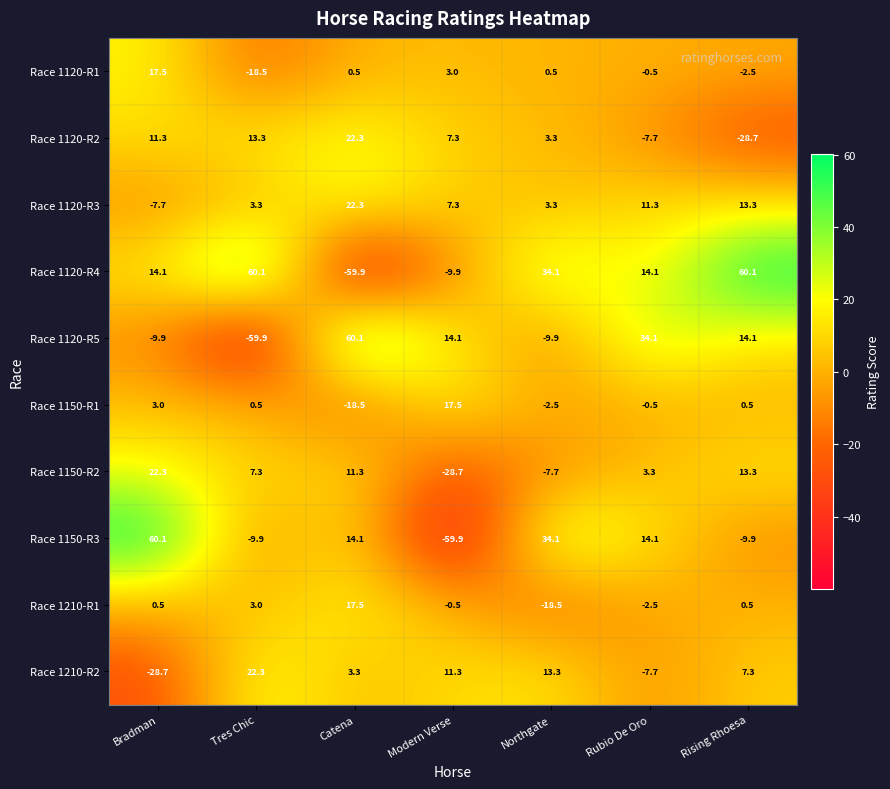

What is the maximum value shown in the chart?

60.1